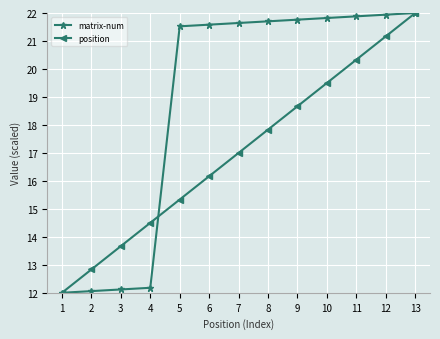

Reading left to right, extract all data points from this chart.

matrix-num: 12.0	12.1	12.1	12.2	21.5	21.6	21.6	21.7	21.8	21.8	21.9	21.9	22.0
position: 12.0	12.8	13.7	14.5	15.3	16.2	17.0	17.8	18.7	19.5	20.3	21.2	22.0